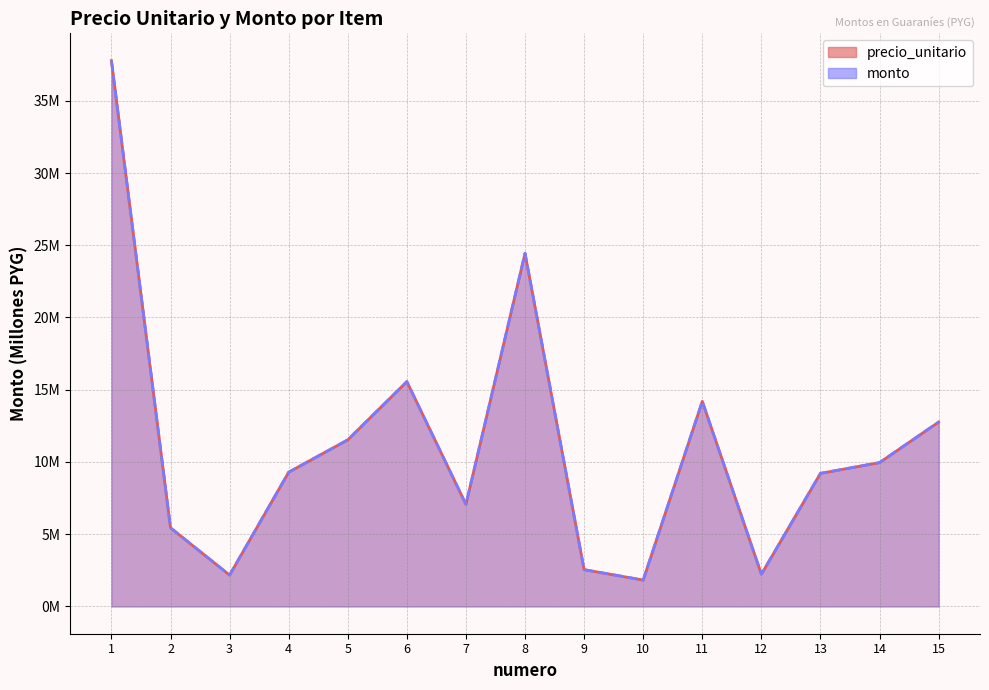

True or false: precio_unitario has more than 2 points higher than both neighbors.

True